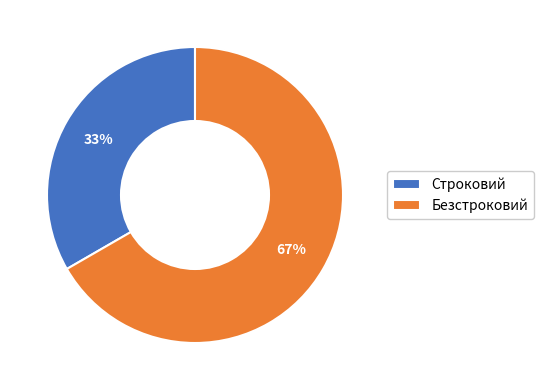

Rank the categories by value from highest to lowest.

Безстроковий, Строковий